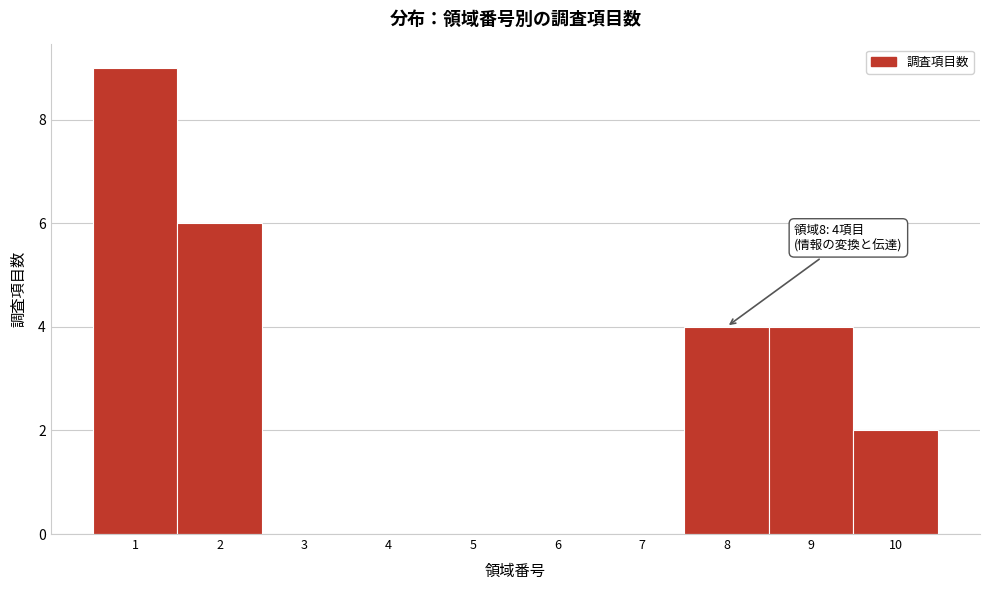

Over which range of the x-axis is the bar tallest?

0.5 to 1.5